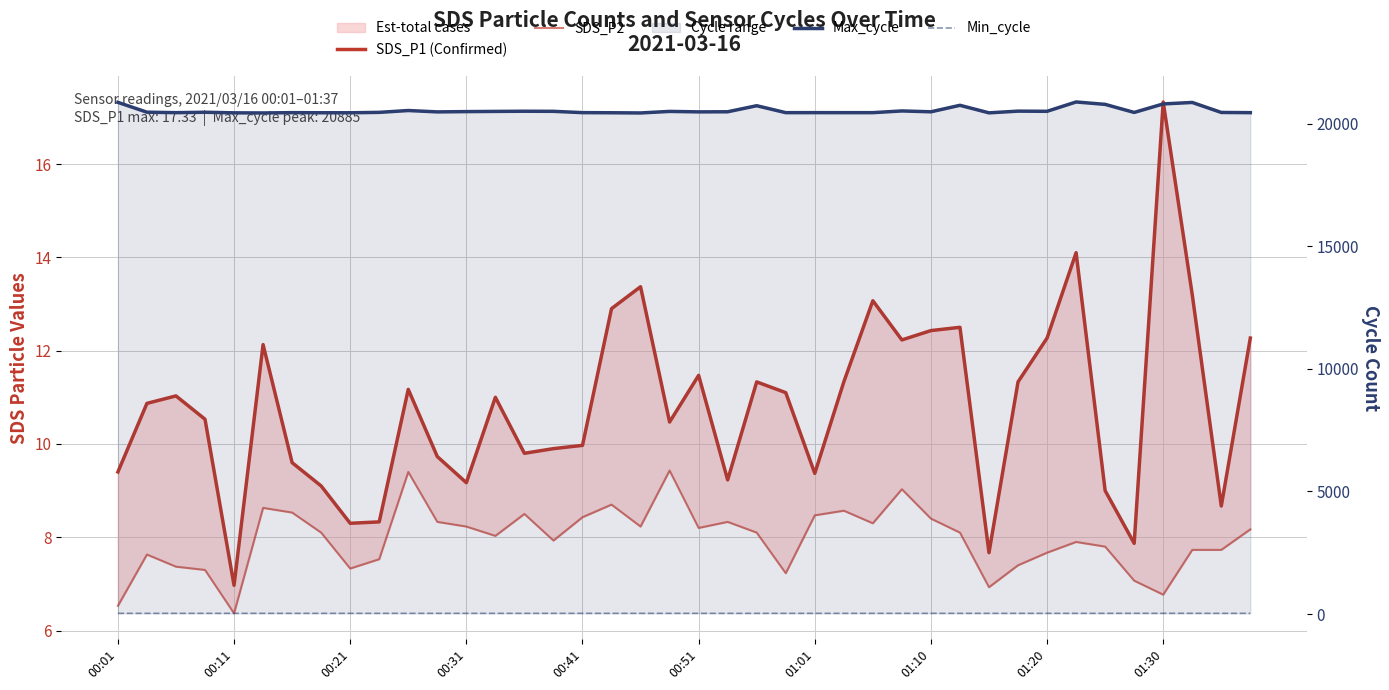

What is the average value of the Max_cycle series?

20529.7